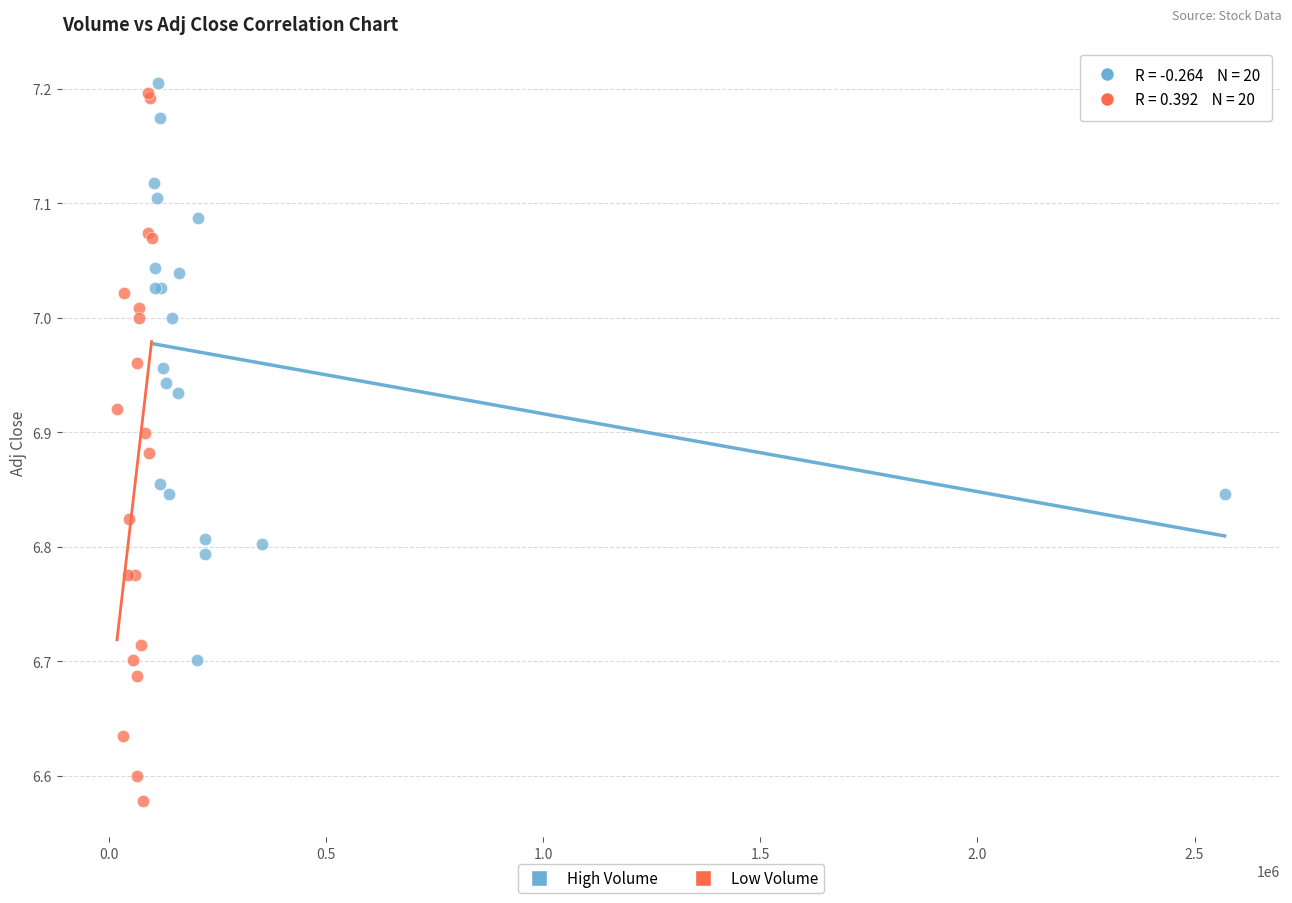

Which series reaches the minimum Y coordinate?

Low Volume